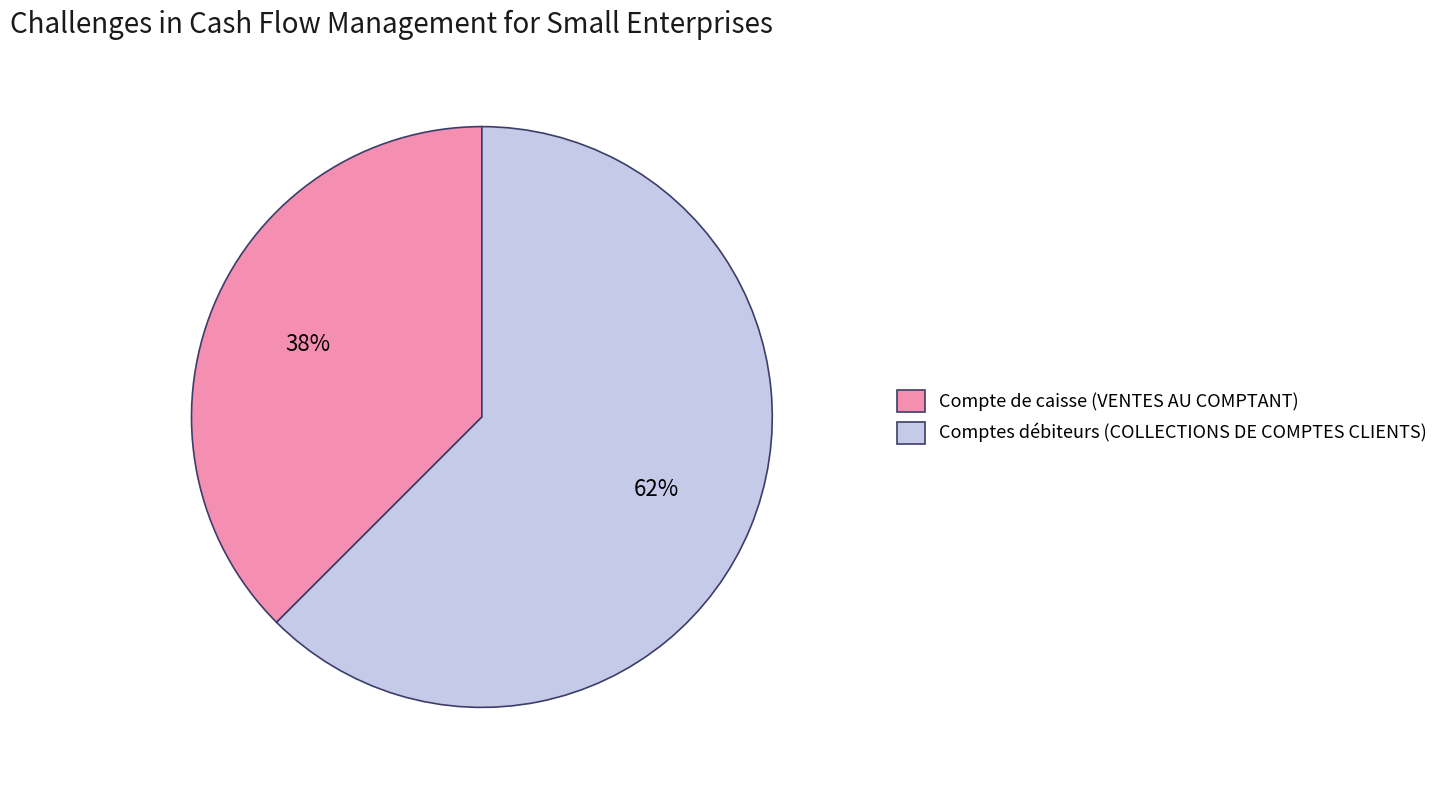

Rank the categories by value from lowest to highest.

Compte de caisse (VENTES AU COMPTANT), Comptes débiteurs (COLLECTIONS DE COMPTES CLIENTS)